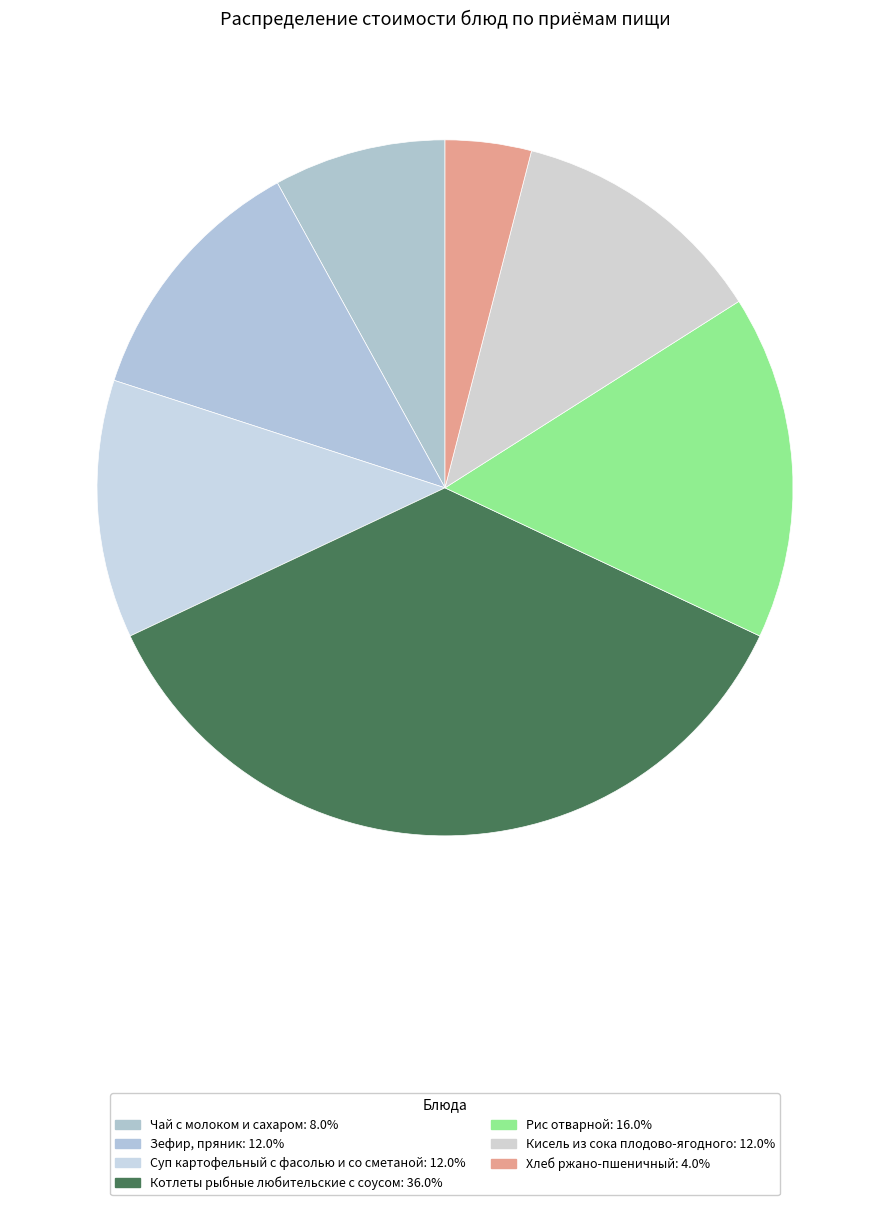

Which has a higher value, Хлеб ржано-пшеничный or Чай с молоком и сахаром?

Чай с молоком и сахаром